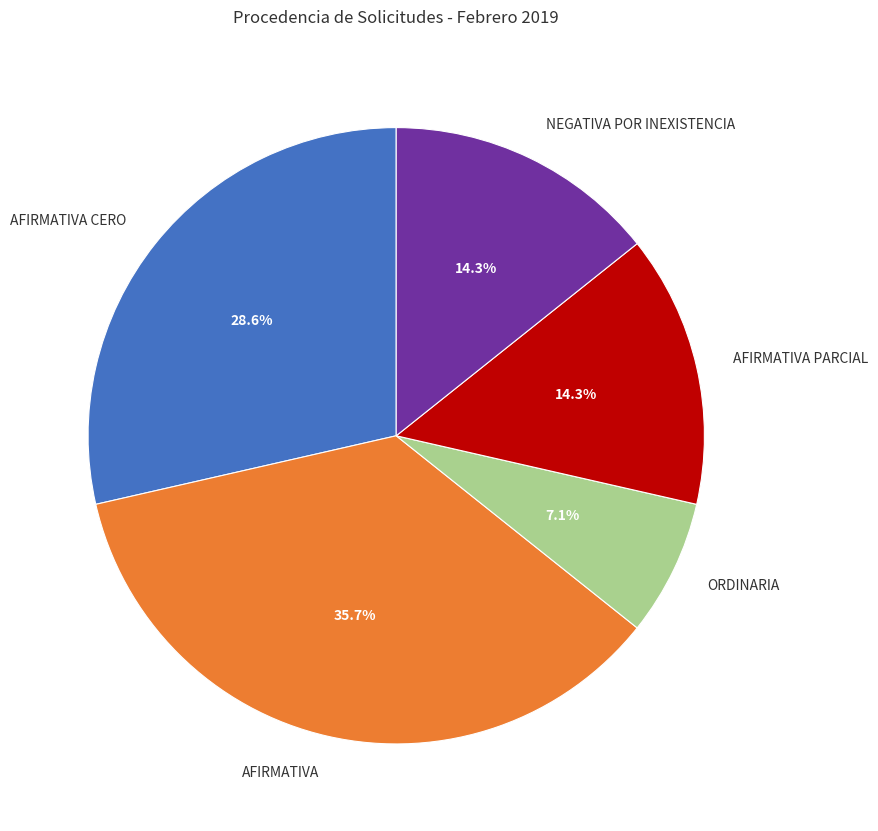

Is the sum of AFIRMATIVA and ORDINARIA greater than half?

No